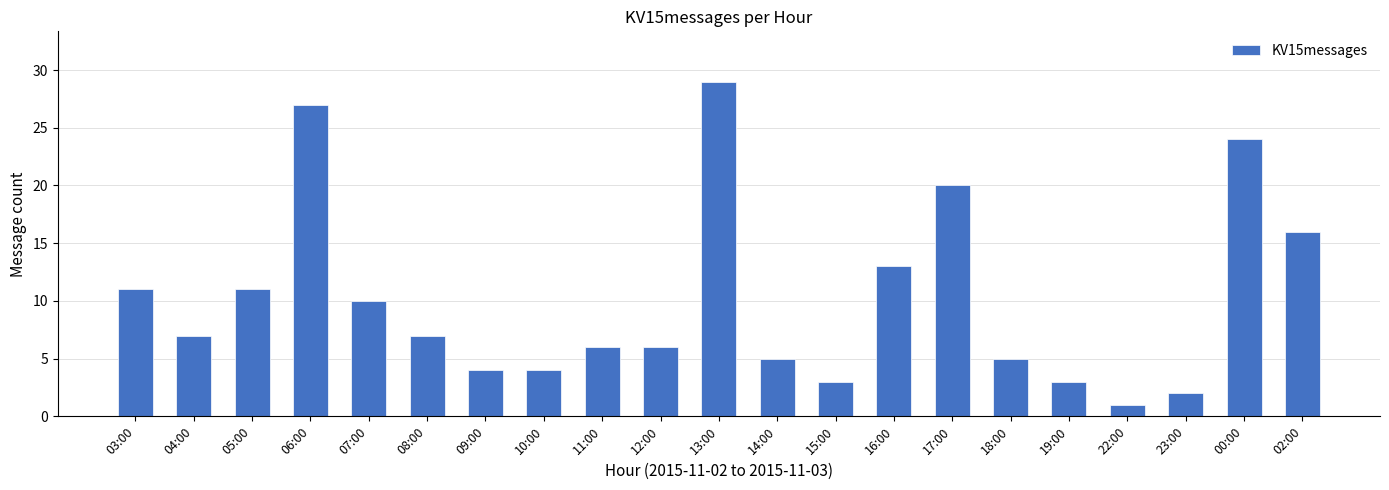

What is the sum of the values at 04:00 and 16:00?

20